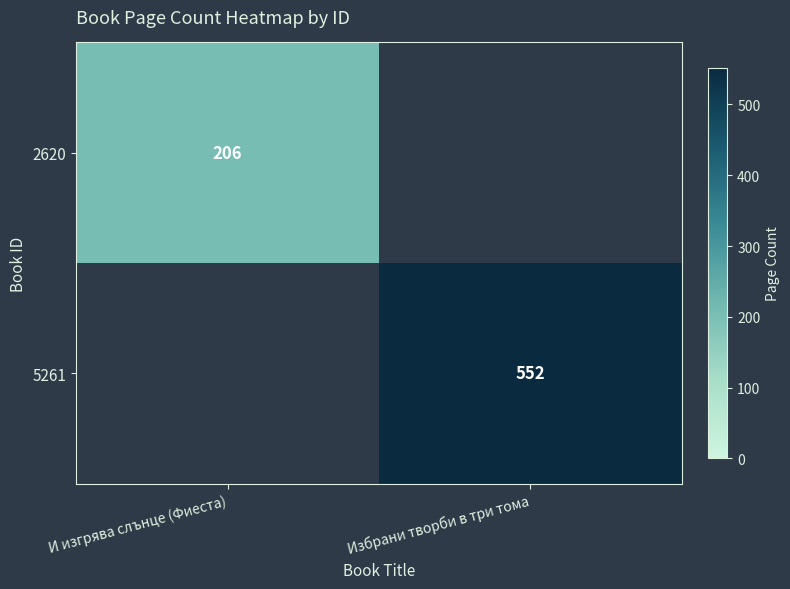

Which label corresponds to the smallest value in the chart?

И изгрява слънце (Фиеста)